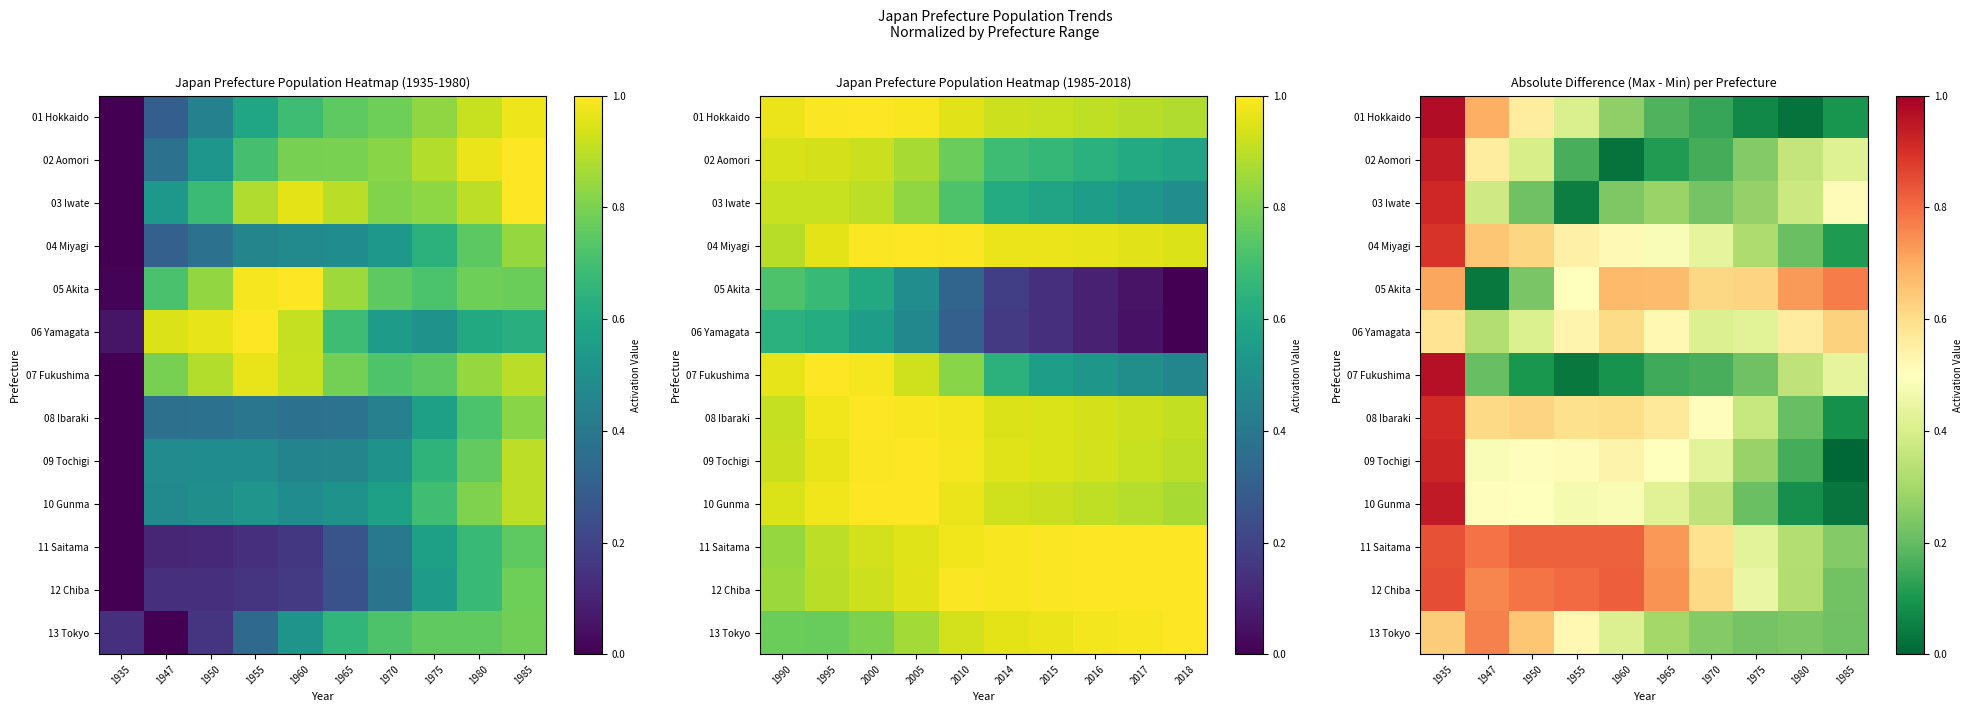

What is the difference between the highest and lowest values at 1980?

0.7